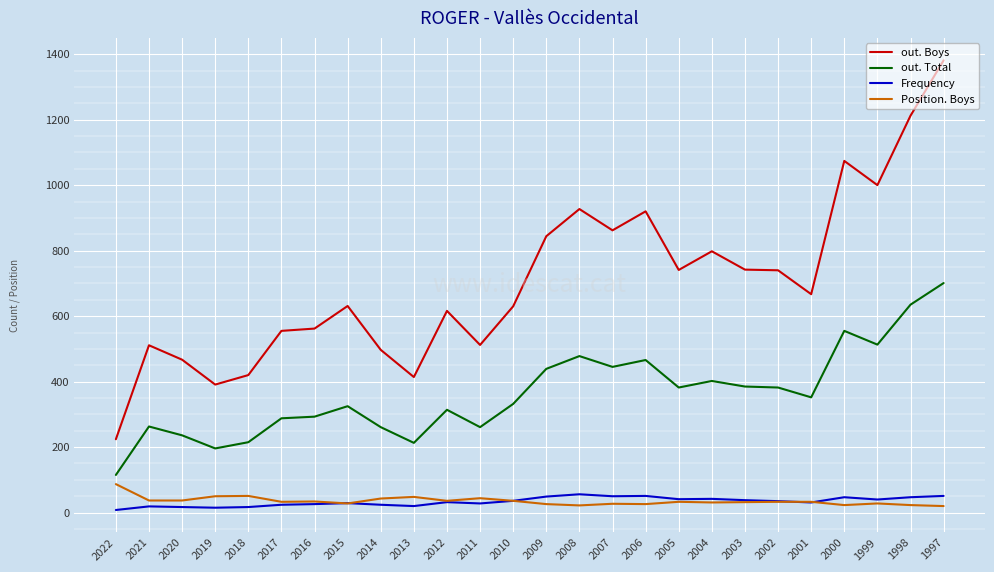

What is the difference between the highest and lowest values at 2014?

473